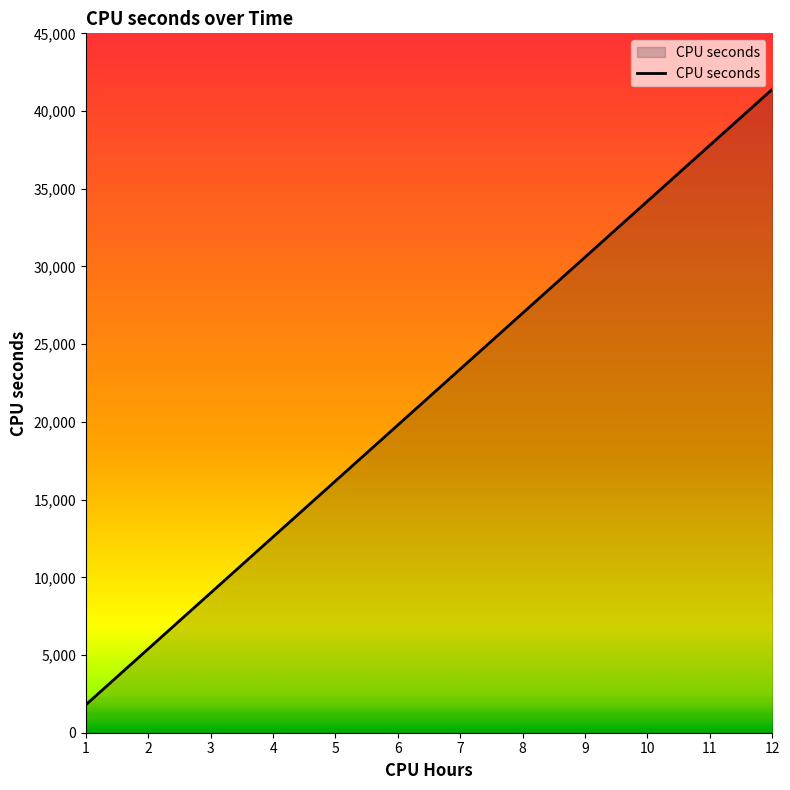

Reading left to right, what are all the values shown in this chart?

1=1800	2=5400	3=9000	4=12600	5=16200	6=19800	7=23400	8=27000	9=30600	10=34200	11=37800	12=41400